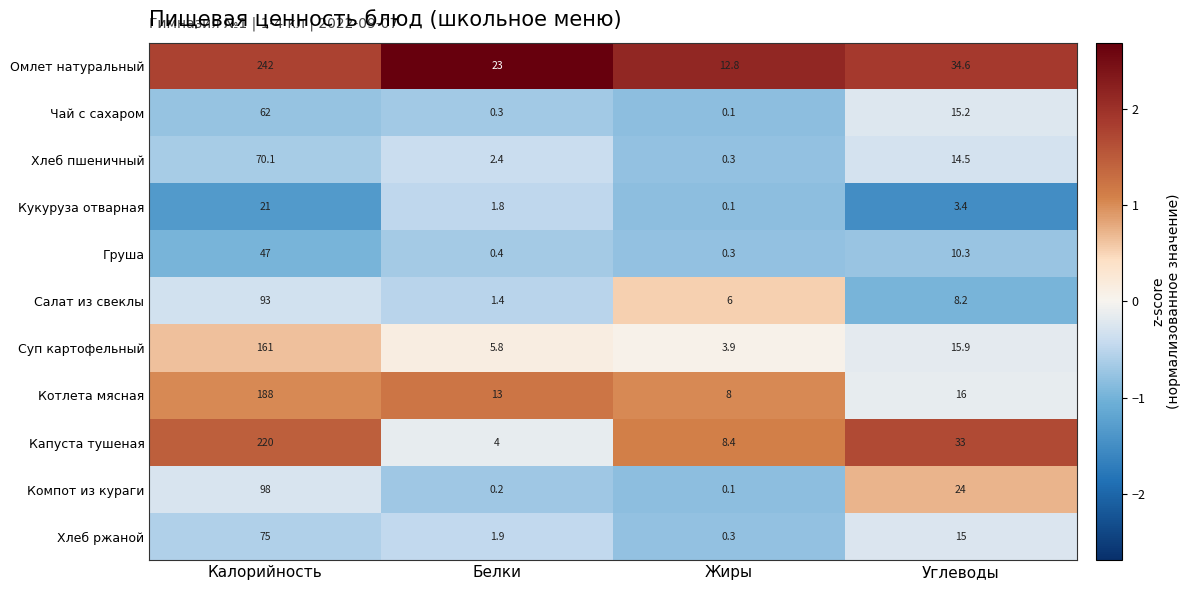

Is it true that Хлеб ржаной equals 0.3 at Жиры?

True